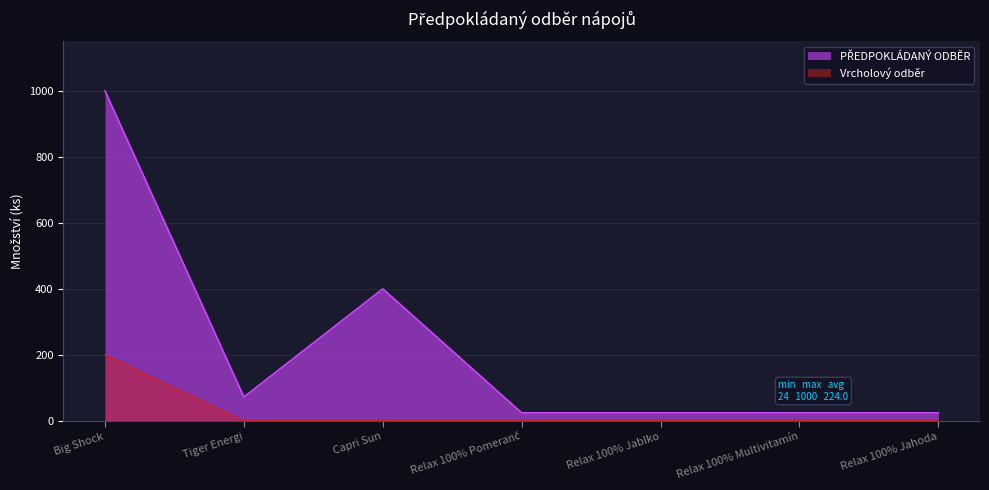

List the labels in order of value, smallest first.

Relax 100% Pomeranč, Relax 100% Jablko, Relax 100% Multivitamín, Relax 100% Jahoda, Tiger Energi, Capri Sun, Big Shock